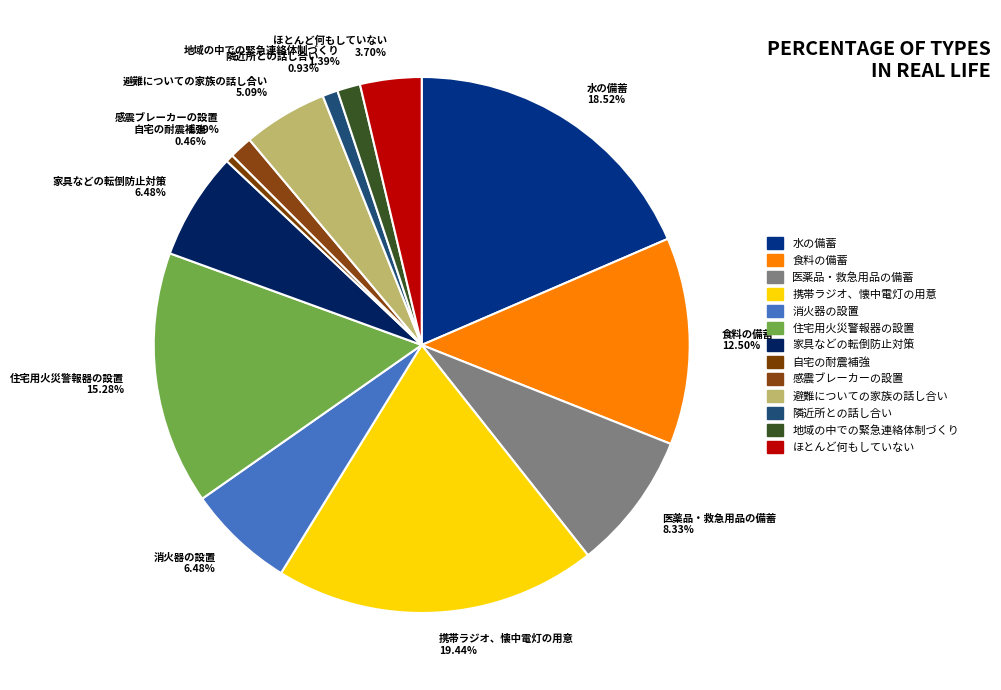

What percentage is the 医薬品・救急用品の備蓄 slice, to the nearest percent?

8%